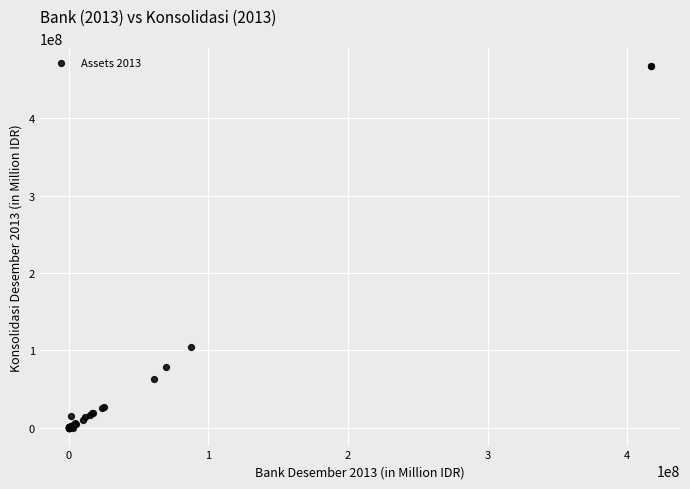

What Y value in the scatter plot is closest to 233585224?

103595510